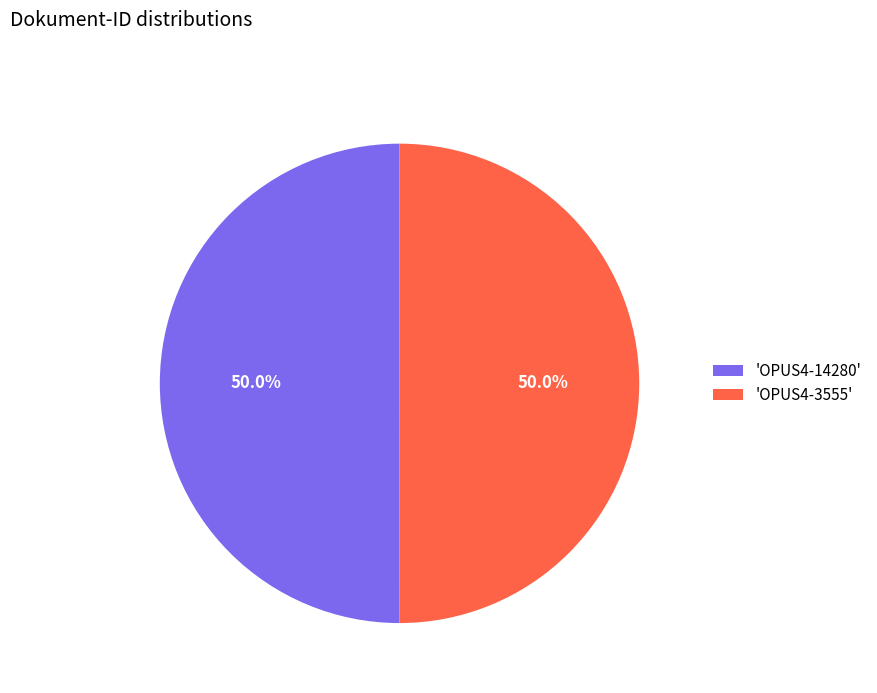

Approximately how many times larger is the value at 'OPUS4-3555' compared to 'OPUS4-14280'?

1.0